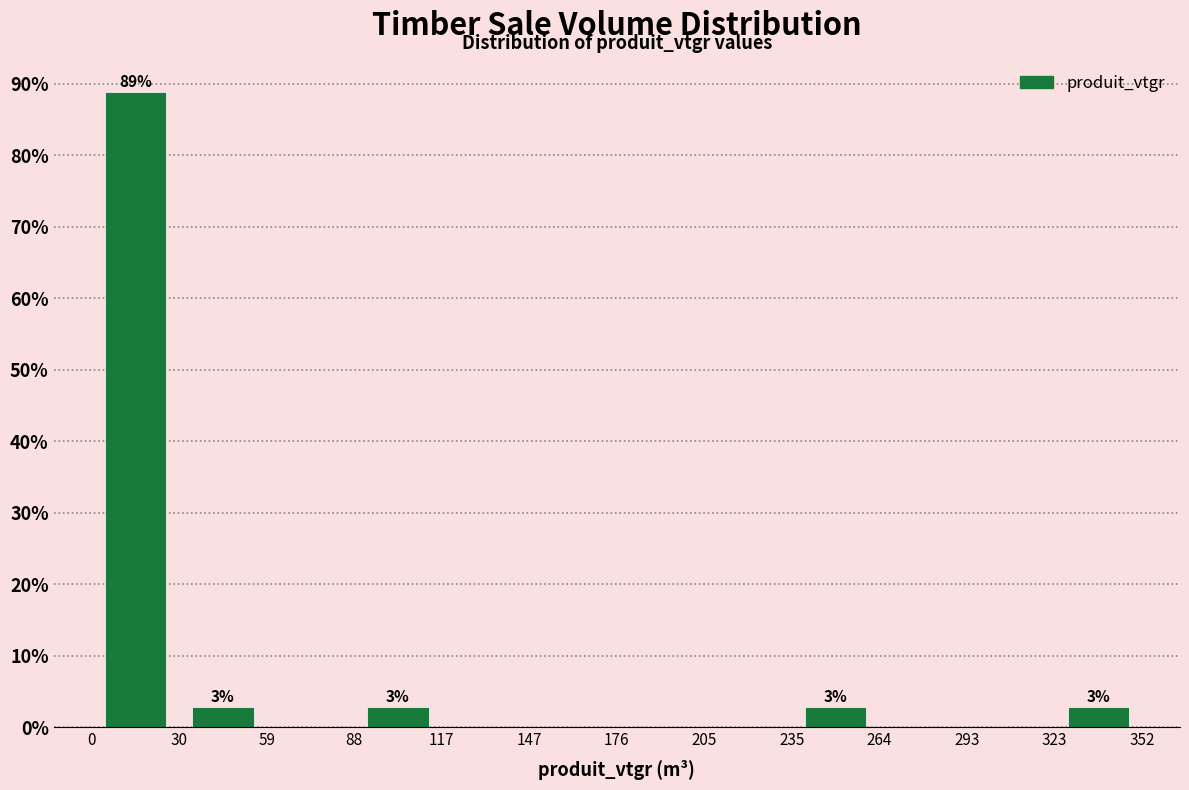

Over which range of the x-axis is the bar tallest?

0 to 30